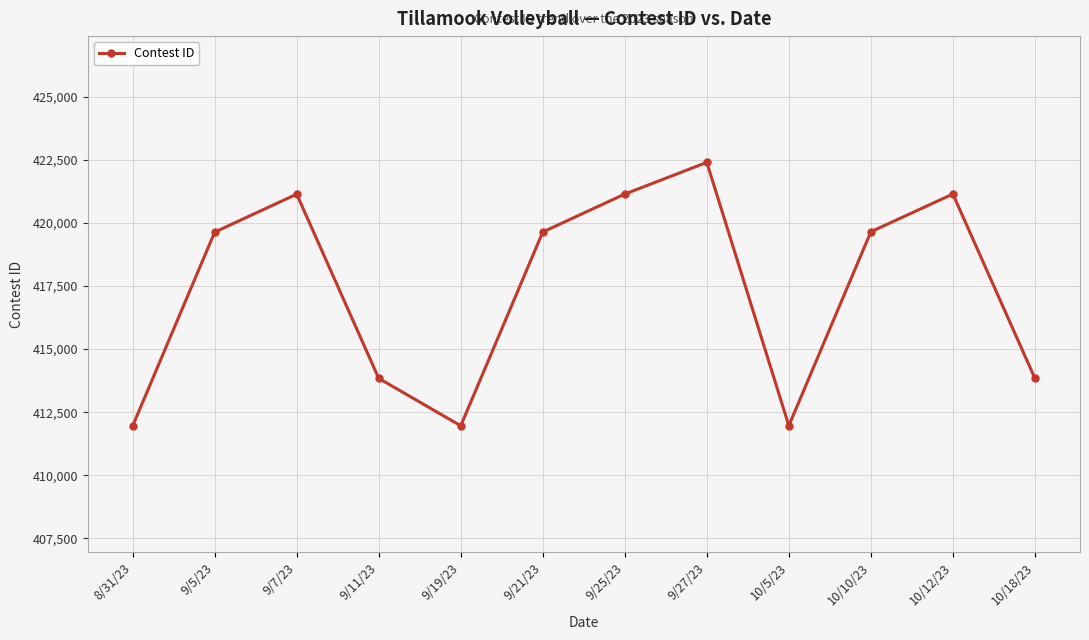

What is the difference between the maximum and minimum values?

10434